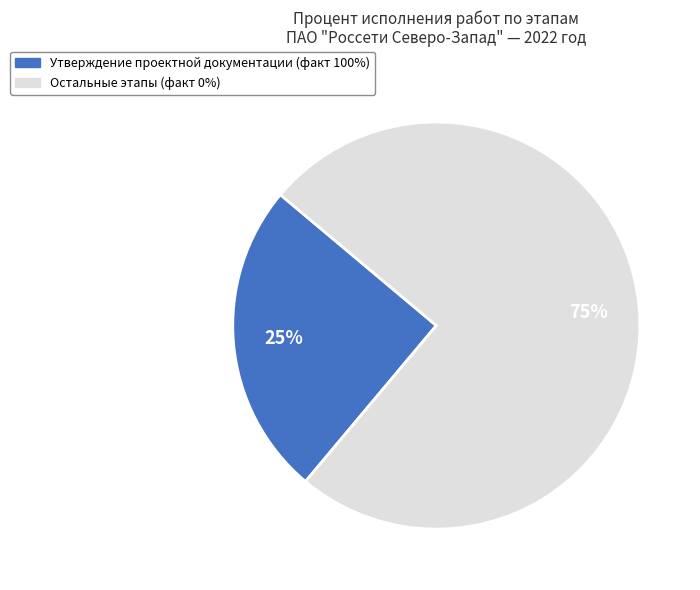

To the nearest percent, what is the difference between the largest and smallest slice percentages?

50%